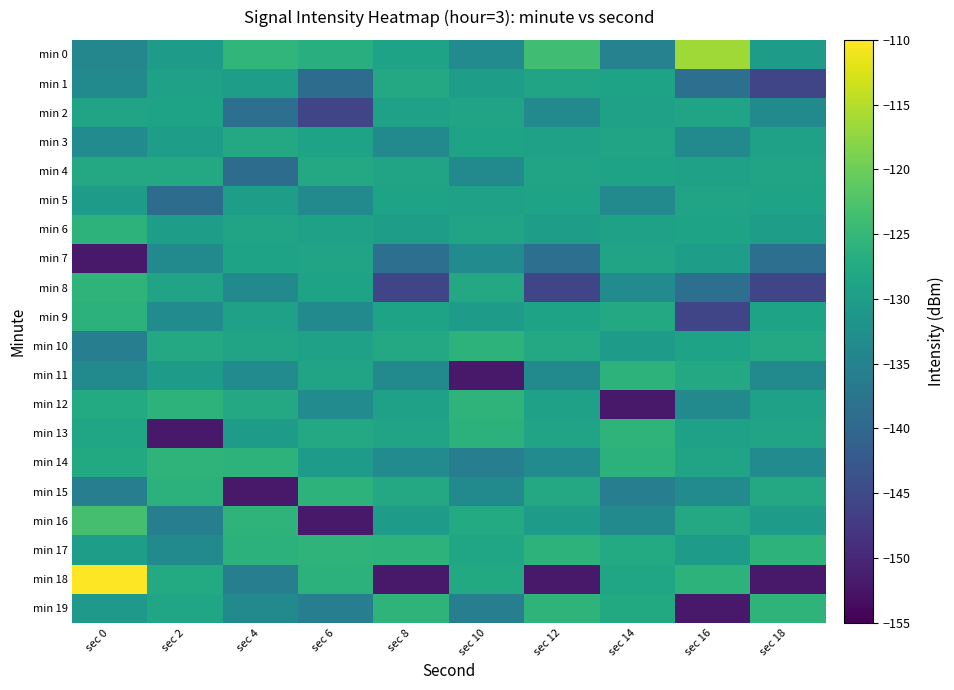

Reading left to right, transcribe all the data shown in this chart.

min 0: sec 0=-134.2	sec 2=-130.3	sec 4=-125.4	sec 6=-126.7	sec 8=-128.8	sec 10=-133.4	sec 12=-123.8	sec 14=-135.0	sec 16=-116.5	sec 18=-130.2
min 1: sec 0=-133.5	sec 2=-129.2	sec 4=-129.8	sec 6=-139.0	sec 8=-127.9	sec 10=-129.9	sec 12=-128.6	sec 14=-128.9	sec 16=-138.6	sec 18=-145.6
min 2: sec 0=-128.6	sec 2=-128.9	sec 4=-138.6	sec 6=-145.6	sec 8=-129.2	sec 10=-128.6	sec 12=-133.5	sec 14=-129.2	sec 16=-128.6	sec 18=-133.5
min 3: sec 0=-133.4	sec 2=-129.9	sec 4=-127.9	sec 6=-128.9	sec 8=-133.5	sec 10=-128.9	sec 12=-129.2	sec 14=-128.6	sec 16=-133.5	sec 18=-129.2
min 4: sec 0=-127.8	sec 2=-127.9	sec 4=-139.0	sec 6=-127.9	sec 8=-128.6	sec 10=-133.5	sec 12=-128.6	sec 14=-128.9	sec 16=-129.2	sec 18=-128.6
min 5: sec 0=-130.2	sec 2=-139.0	sec 4=-129.9	sec 6=-133.5	sec 8=-128.9	sec 10=-129.2	sec 12=-128.9	sec 14=-133.5	sec 16=-128.6	sec 18=-128.9
min 6: sec 0=-126.0	sec 2=-129.8	sec 4=-128.6	sec 6=-129.2	sec 8=-129.8	sec 10=-128.6	sec 12=-129.8	sec 14=-129.2	sec 16=-128.9	sec 18=-129.8
min 7: sec 0=-152.0	sec 2=-133.5	sec 4=-128.9	sec 6=-128.6	sec 8=-138.6	sec 10=-133.4	sec 12=-138.6	sec 14=-128.6	sec 16=-129.8	sec 18=-138.6
min 8: sec 0=-125.8	sec 2=-128.6	sec 4=-133.5	sec 6=-128.9	sec 8=-145.6	sec 10=-127.8	sec 12=-145.6	sec 14=-133.4	sec 16=-138.6	sec 18=-145.6
min 9: sec 0=-126.1	sec 2=-133.4	sec 4=-129.2	sec 6=-133.5	sec 8=-128.9	sec 10=-130.2	sec 12=-128.9	sec 14=-127.8	sec 16=-145.6	sec 18=-128.9
min 10: sec 0=-135.7	sec 2=-127.8	sec 4=-128.6	sec 6=-129.2	sec 8=-127.9	sec 10=-126.0	sec 12=-127.9	sec 14=-130.2	sec 16=-128.9	sec 18=-127.9
min 11: sec 0=-133.4	sec 2=-130.2	sec 4=-133.4	sec 6=-128.6	sec 8=-133.5	sec 10=-152.0	sec 12=-133.5	sec 14=-126.0	sec 16=-127.9	sec 18=-133.5
min 12: sec 0=-127.4	sec 2=-126.0	sec 4=-127.8	sec 6=-133.4	sec 8=-129.2	sec 10=-125.8	sec 12=-129.2	sec 14=-152.0	sec 16=-133.5	sec 18=-129.2
min 13: sec 0=-128.3	sec 2=-152.0	sec 4=-130.2	sec 6=-127.8	sec 8=-128.6	sec 10=-126.1	sec 12=-128.6	sec 14=-125.8	sec 16=-129.2	sec 18=-128.6
min 14: sec 0=-127.6	sec 2=-125.8	sec 4=-126.0	sec 6=-130.2	sec 8=-133.4	sec 10=-135.7	sec 12=-133.4	sec 14=-126.1	sec 16=-128.6	sec 18=-133.4
min 15: sec 0=-135.8	sec 2=-126.1	sec 4=-152.0	sec 6=-126.0	sec 8=-127.8	sec 10=-133.4	sec 12=-127.8	sec 14=-135.7	sec 16=-133.4	sec 18=-127.8
min 16: sec 0=-123.3	sec 2=-135.7	sec 4=-125.8	sec 6=-152.0	sec 8=-130.2	sec 10=-127.4	sec 12=-130.2	sec 14=-133.4	sec 16=-127.8	sec 18=-130.2
min 17: sec 0=-129.7	sec 2=-133.4	sec 4=-126.1	sec 6=-125.8	sec 8=-126.0	sec 10=-128.3	sec 12=-126.0	sec 14=-127.4	sec 16=-130.2	sec 18=-126.0
min 18: sec 0=-110.2	sec 2=-127.4	sec 4=-135.7	sec 6=-126.1	sec 8=-152.0	sec 10=-127.6	sec 12=-152.0	sec 14=-128.3	sec 16=-126.0	sec 18=-152.0
min 19: sec 0=-130.7	sec 2=-128.3	sec 4=-133.4	sec 6=-135.7	sec 8=-125.8	sec 10=-135.8	sec 12=-125.8	sec 14=-127.6	sec 16=-152.0	sec 18=-125.8